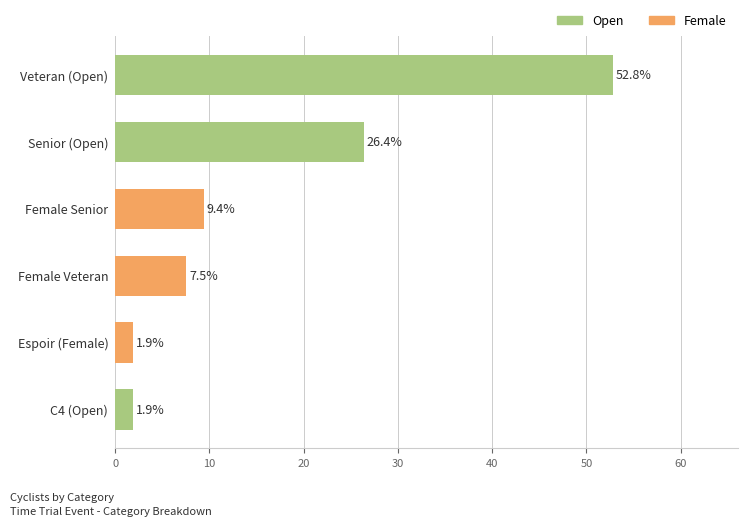

Between C4 (Open) and Female Senior, which is larger?

Female Senior